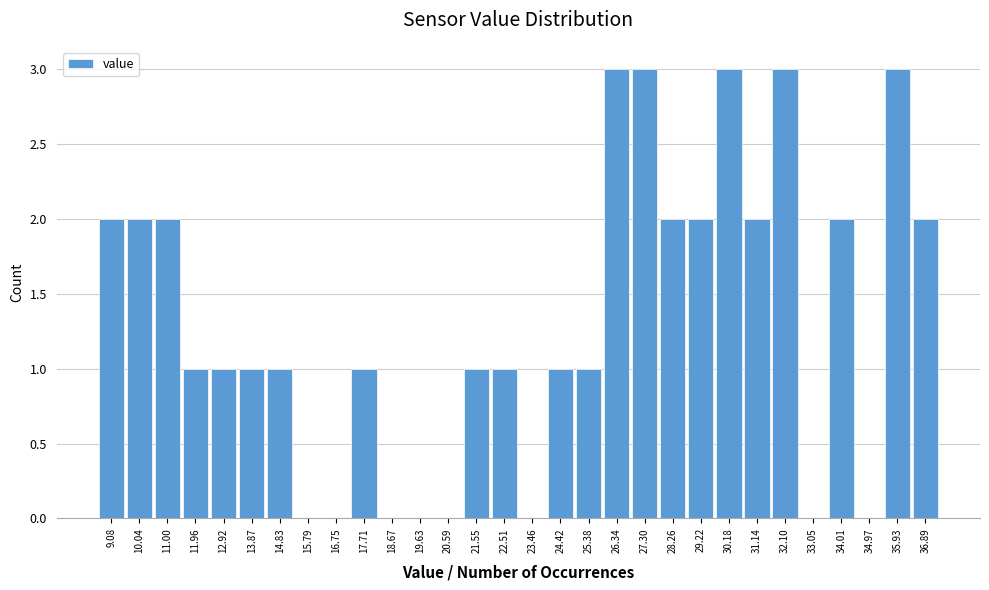

How tall is the bar that spans 29.7 to 30.7 on the x-axis? Neither the bar edges nor the heights are printed on the chart, so give them approximately, as read against the axes.

3